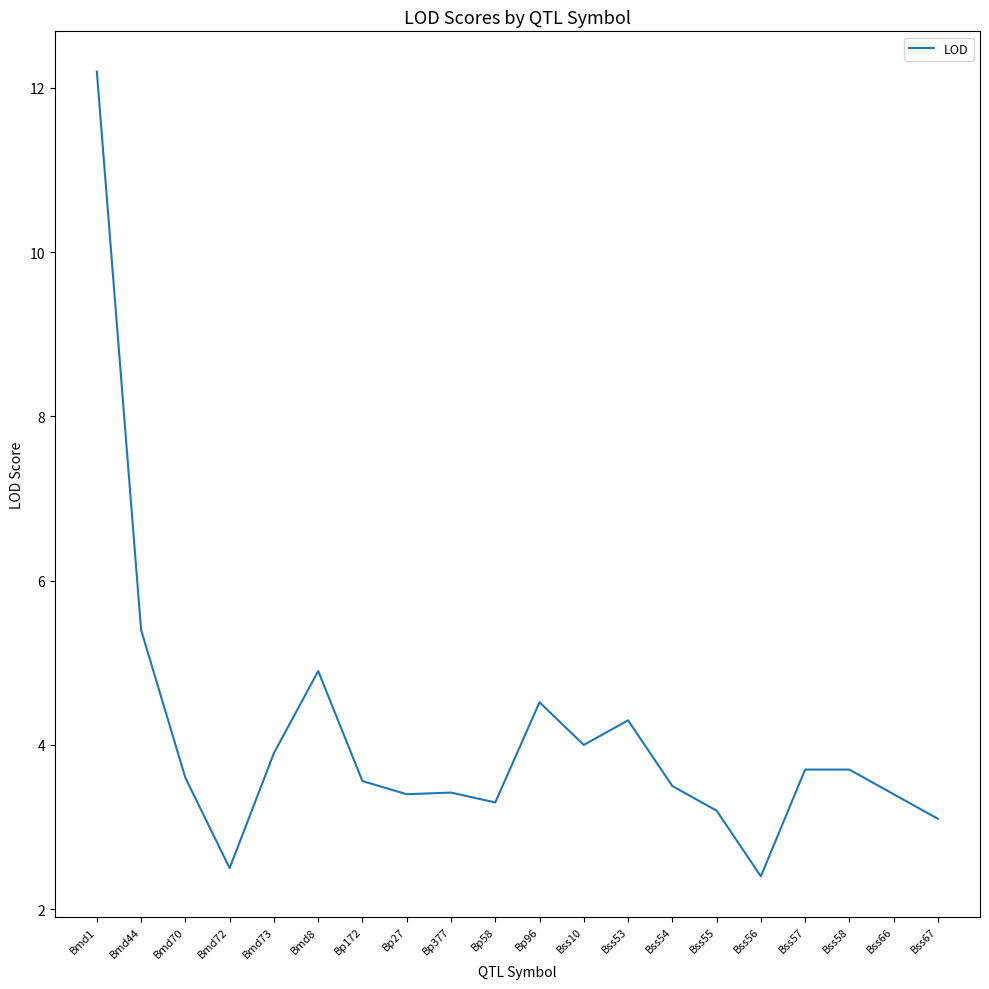

True or false: there are more than 2 points higher than both neighbors.

True